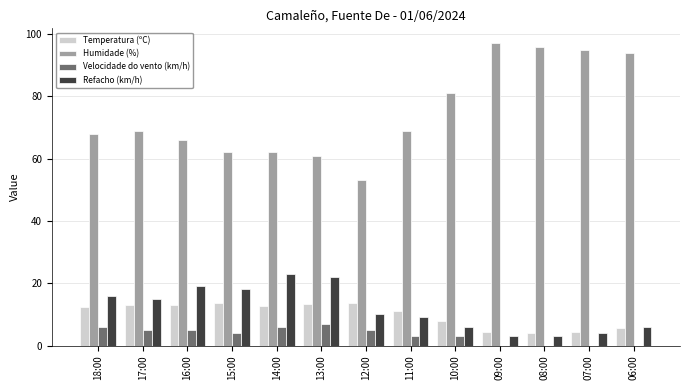

Are the bars horizontal?

No